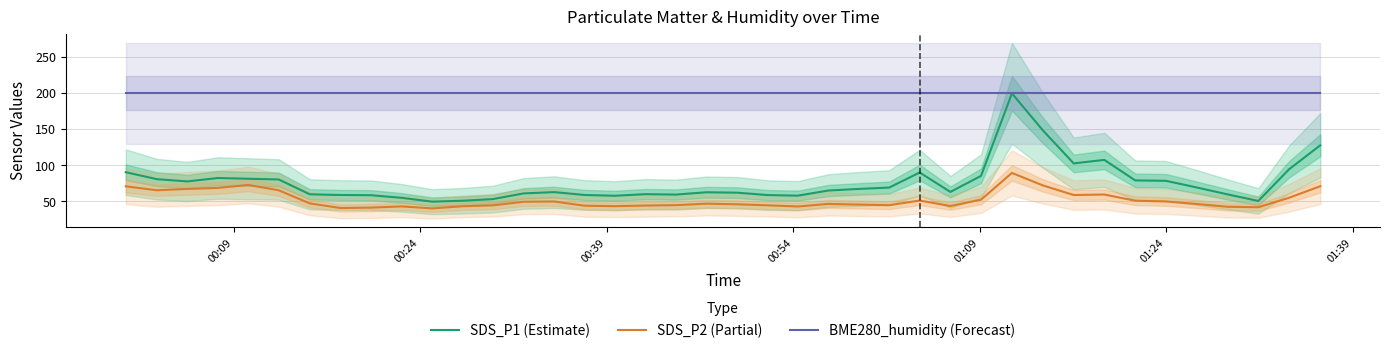

True or false: SDS_P1 (Estimate) and SDS_P2 (Partial) intersect in this chart.

False